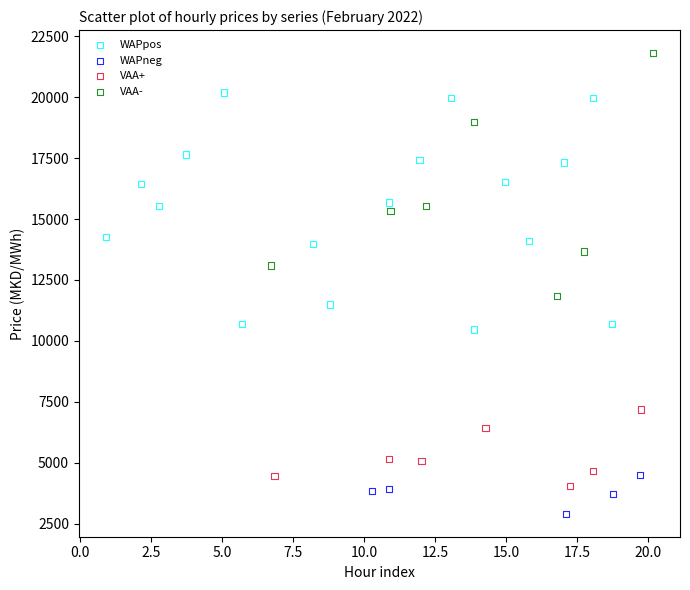

Which series reaches the maximum Y coordinate?

VAA-